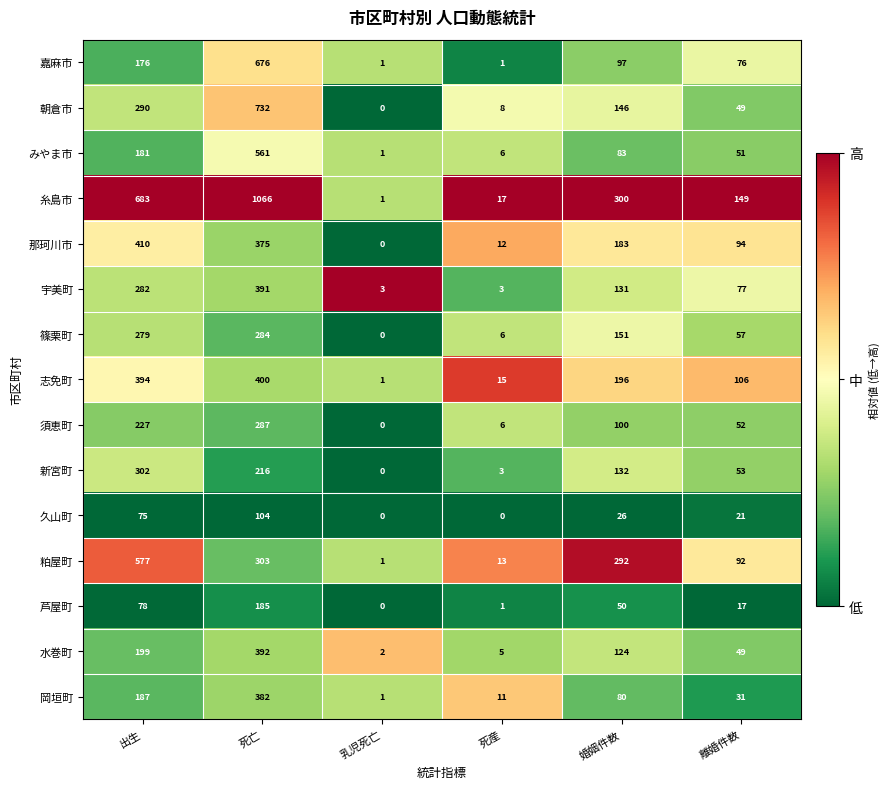

Where does the 朝倉市 series first go above 146?

出生